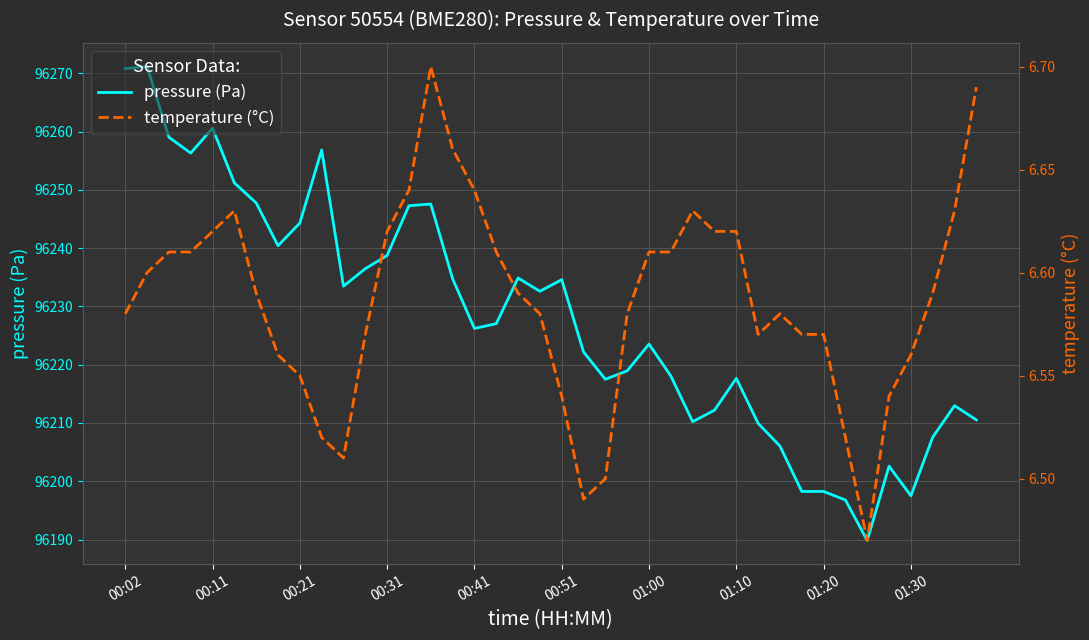

The value of pressure (Pa) at 00:11 is 165125.3. True or false?

False